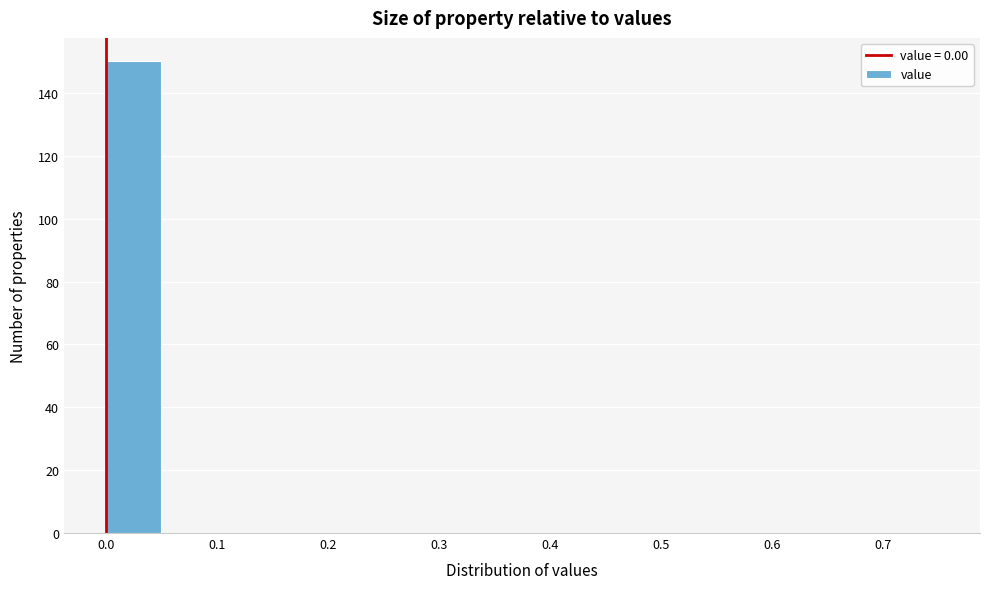

Reading left to right, list every bar in this chart as the range it spans on the x-axis followed by its height. The values are not printed on the chart, so give them approximately, as read against the axis.

0.00 to 0.05: 150
0.05 to 0.10: 0
0.10 to 0.15: 0
0.15 to 0.20: 0
0.20 to 0.25: 0
0.25 to 0.30: 0
0.30 to 0.35: 0
0.35 to 0.40: 0
0.40 to 0.45: 0
0.45 to 0.50: 0
0.50 to 0.55: 0
0.55 to 0.60: 0
0.60 to 0.65: 0
0.65 to 0.70: 0
0.70 to 0.75: 0